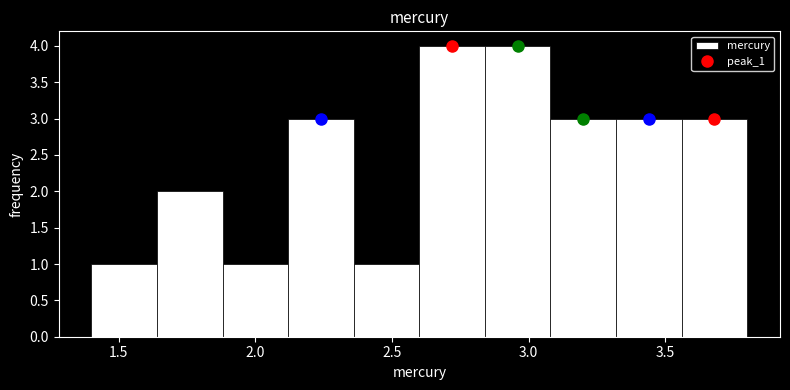

Reading left to right, list every bar in this chart as the range it spans on the x-axis followed by its height. Neither the bar edges nor the heights are printed on the chart, so give them approximately, as read against the axes.

1.40 to 1.64: 1
1.64 to 1.88: 2
1.88 to 2.12: 1
2.12 to 2.36: 3
2.36 to 2.60: 1
2.60 to 2.84: 4
2.84 to 3.08: 4
3.08 to 3.32: 3
3.32 to 3.56: 3
3.56 to 3.80: 3